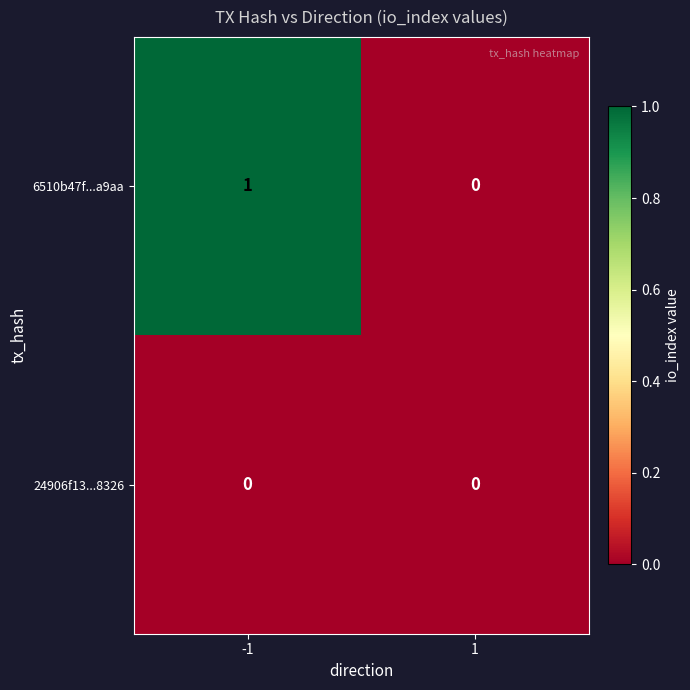

Reading left to right, extract all data points from this chart.

6510b47f...a9aa: -1=1	1=0
24906f13...8326: -1=0	1=0